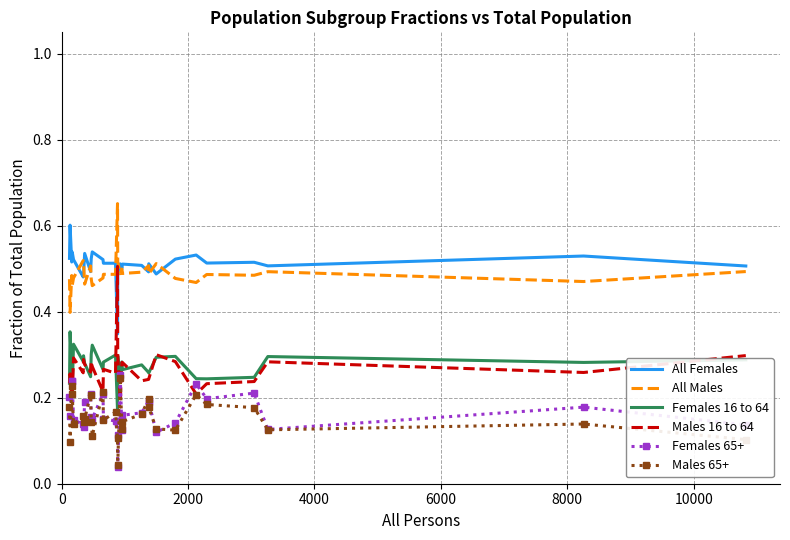

In Females 65+, how many points are higher than both neighbors (excluding endpoints)?

8